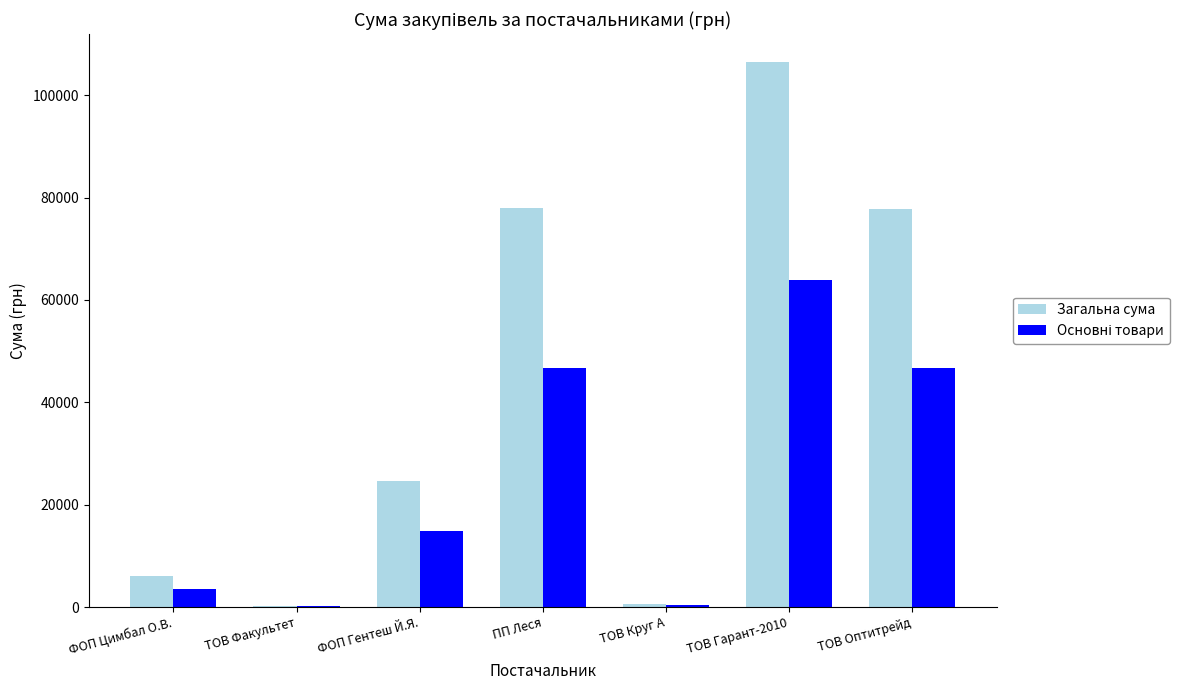

Which series has the largest total across all categories?

Загальна сума